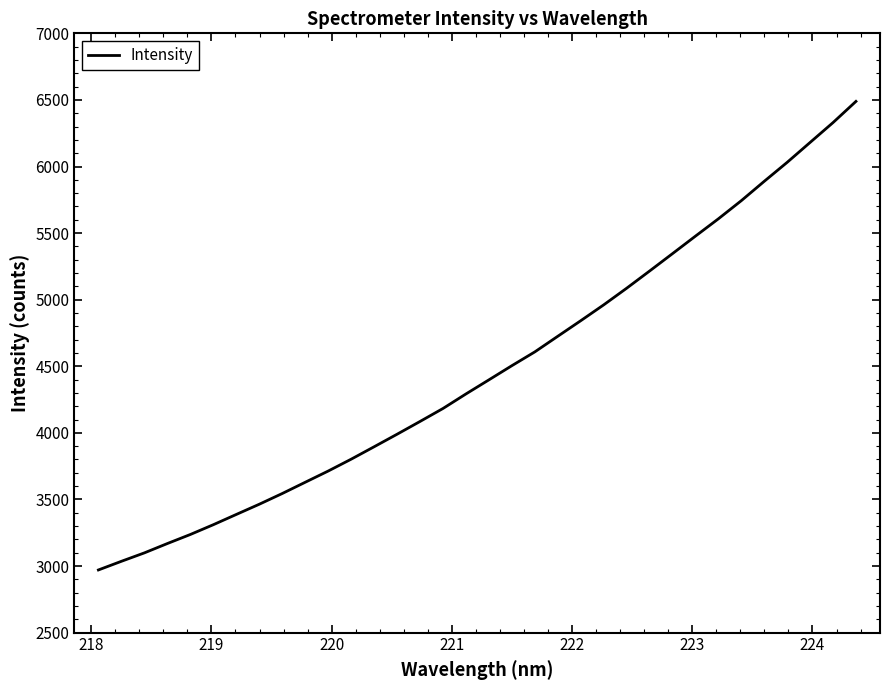

What is the minimum value shown in the chart?

2970.6